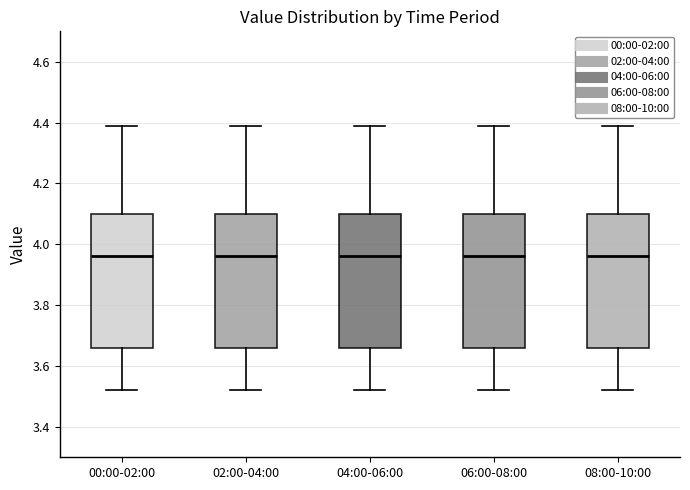

Reading left to right, transcribe this box plot: for each box, give where its median line is, the range the box spans, and where its two whiskers end, as read against the y-axis. The values are not printed on the chart, so give them approximately, as read against the axis.

00:00-02:00: median 3.96, box 3.66 to 4.10, whiskers 3.52 to 4.40
02:00-04:00: median 3.96, box 3.66 to 4.10, whiskers 3.52 to 4.40
04:00-06:00: median 3.96, box 3.66 to 4.10, whiskers 3.52 to 4.40
06:00-08:00: median 3.96, box 3.66 to 4.10, whiskers 3.52 to 4.40
08:00-10:00: median 3.96, box 3.66 to 4.10, whiskers 3.52 to 4.40